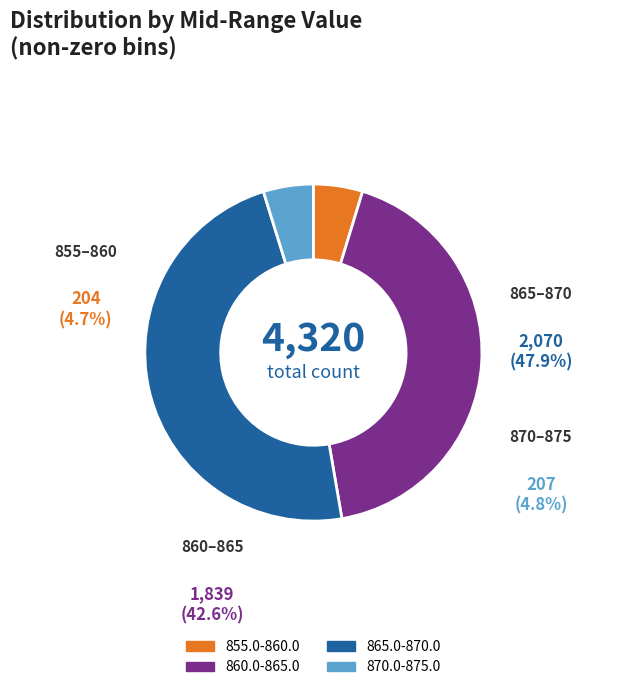

What is the ratio of the value at 865.0-870.0 to the value at 870.0-875.0?

10.0